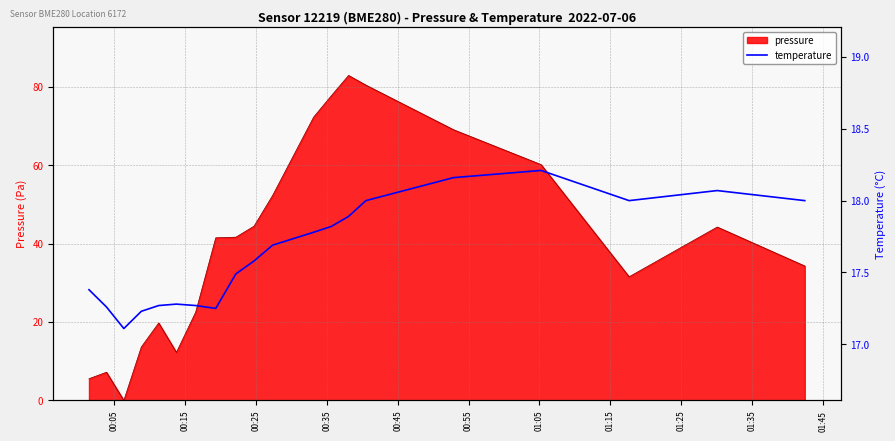

Count the number of categories in the chart.

20